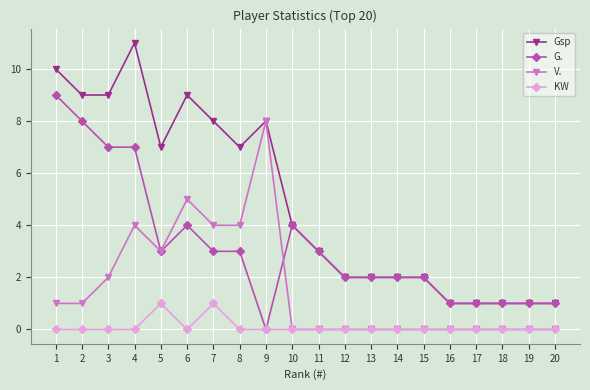

Which series has the widest spread of values?

Gsp